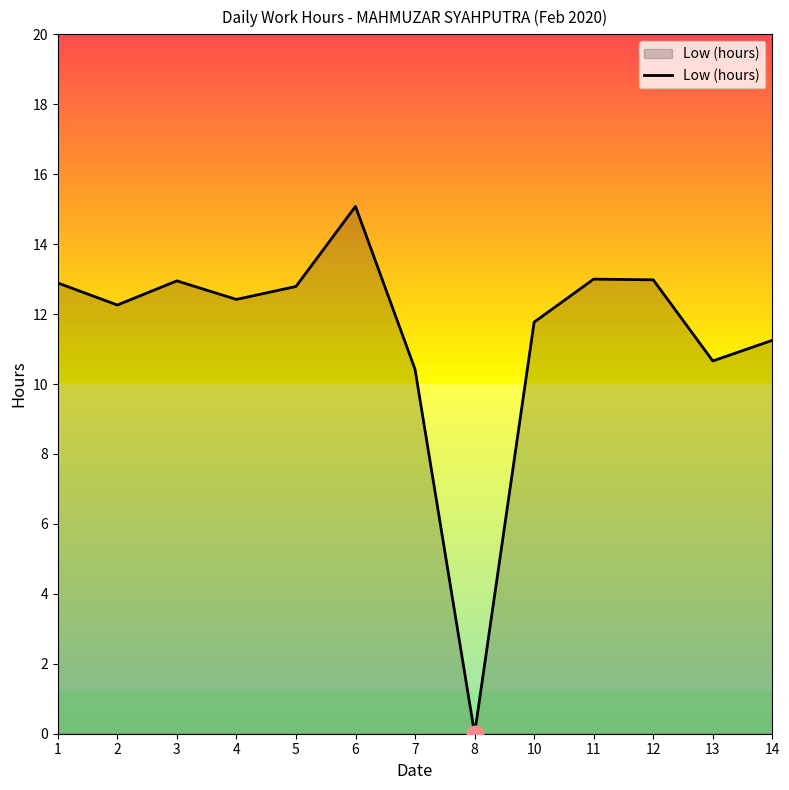

The value at 4 is 12.4. True or false?

True